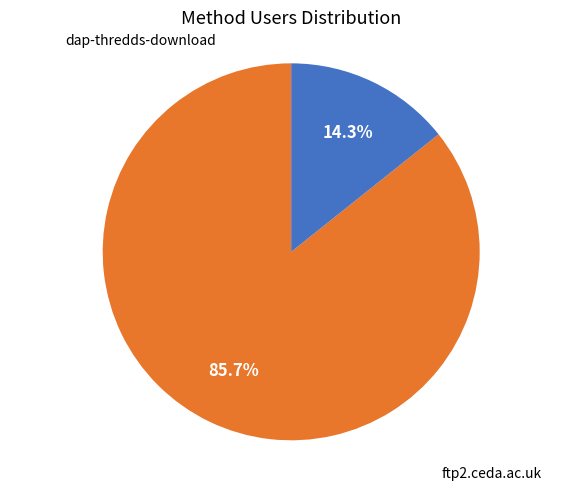

Is there any slice that represents more than half of the pie?

Yes